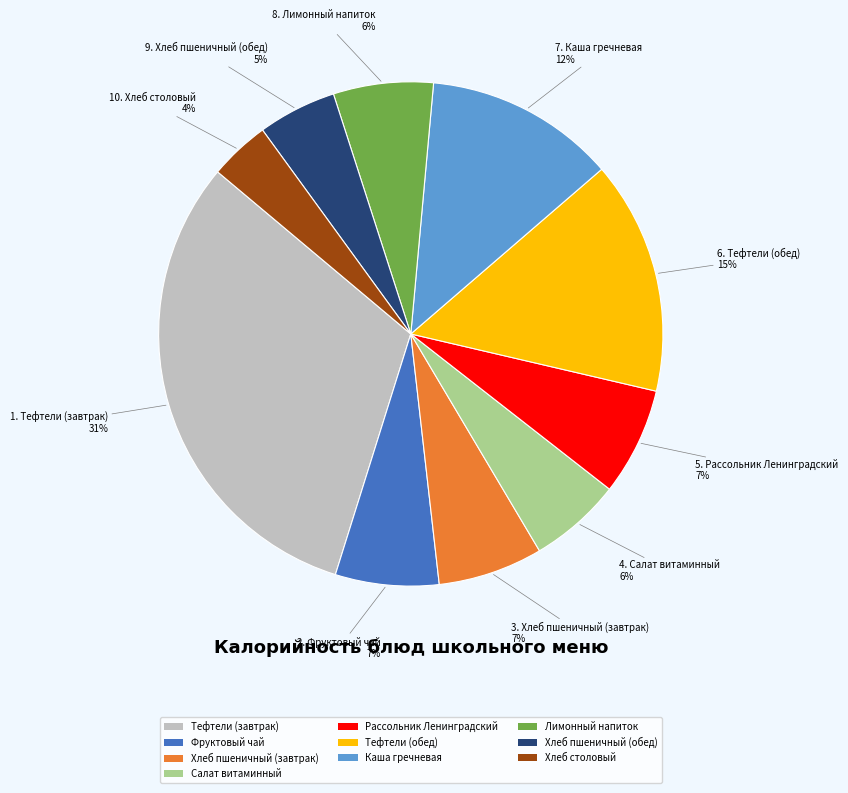

To the nearest percent, what is the difference between the largest and smallest slice percentages?

27%